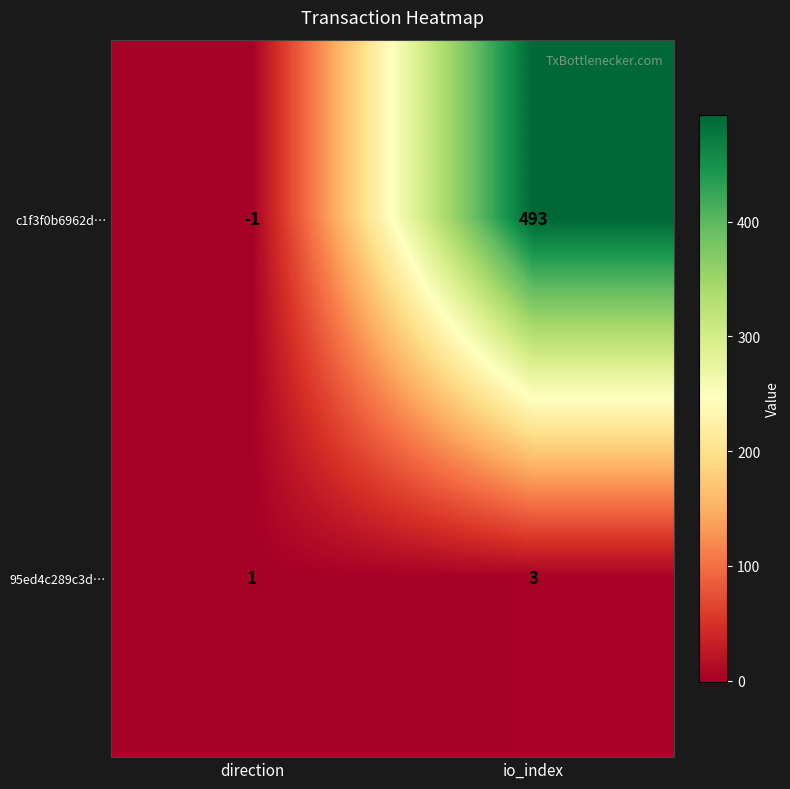

The c1f3f0b6962d… series shows -1 at direction. True or false?

True